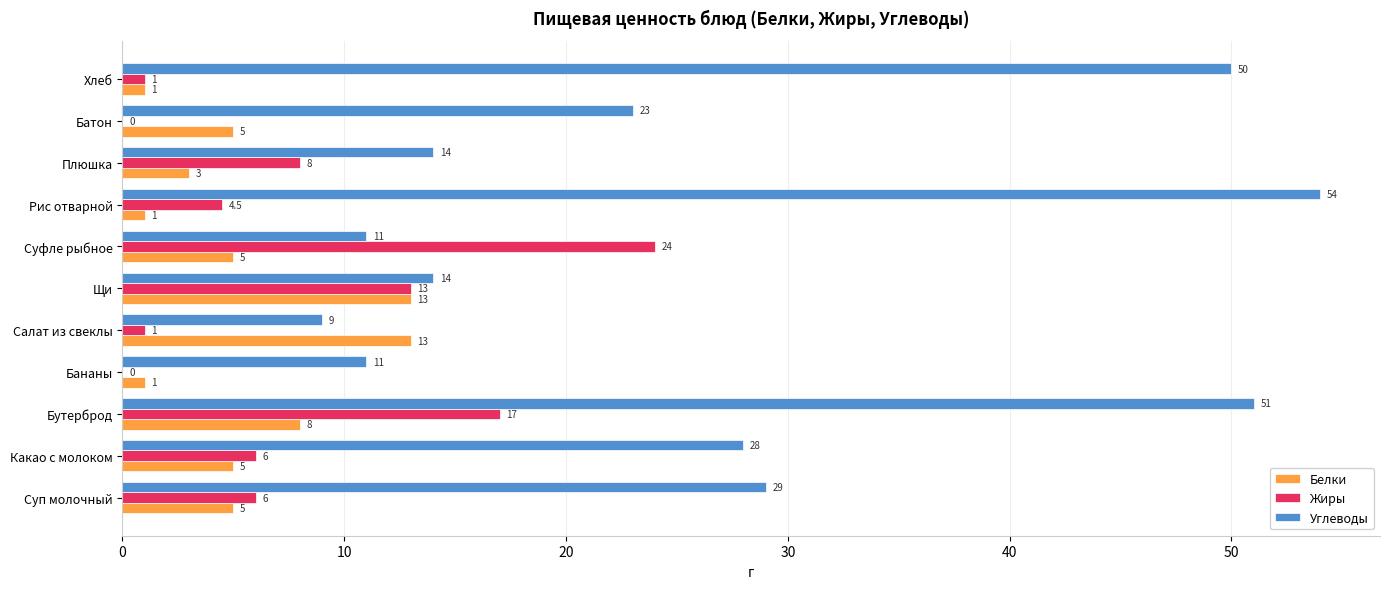

How many data points does each series have?

11